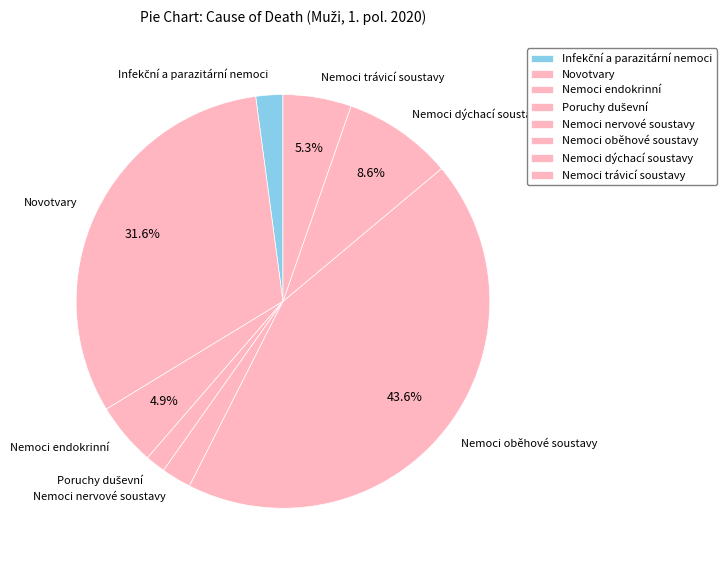

What portion of the pie excludes Nemoci oběhové soustavy?

56.4%